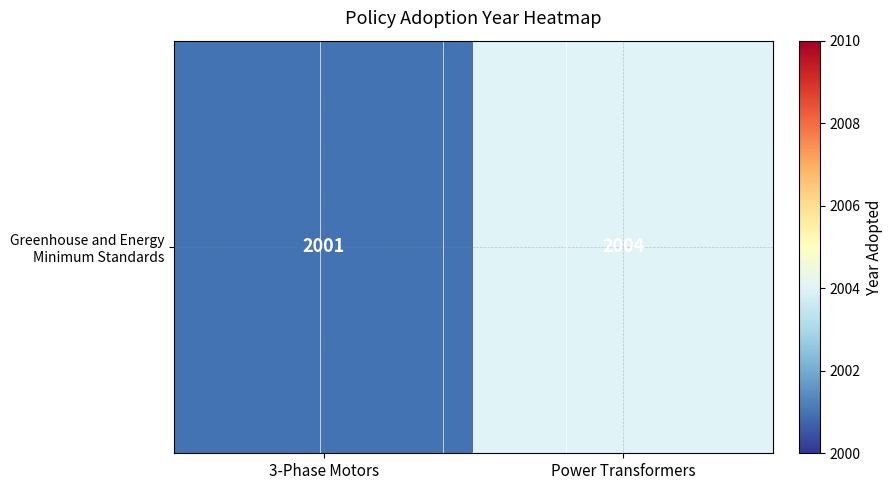

What is the difference between the values at Power Transformers and 3-Phase Motors?

3